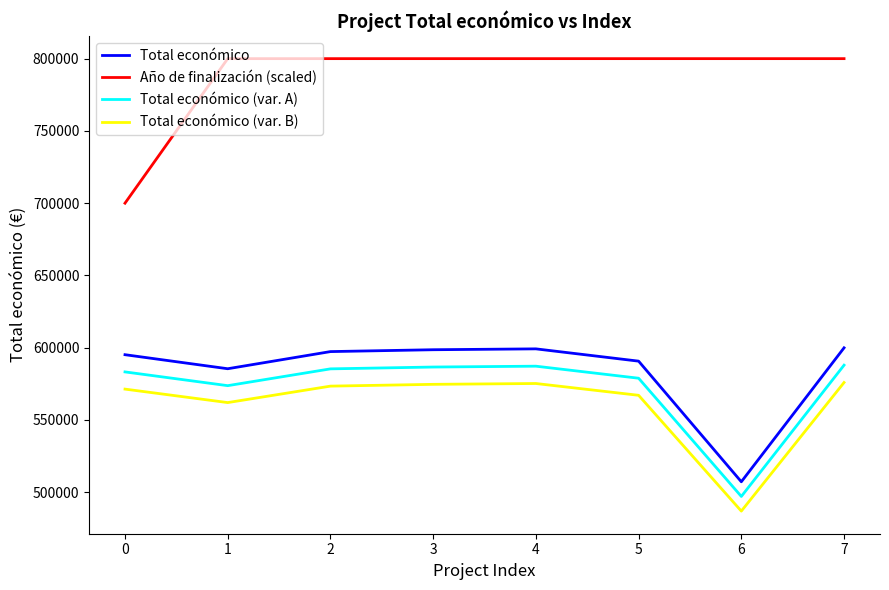

True or false: Año de finalización (scaled) has a value of 511053.0 at 4.

False